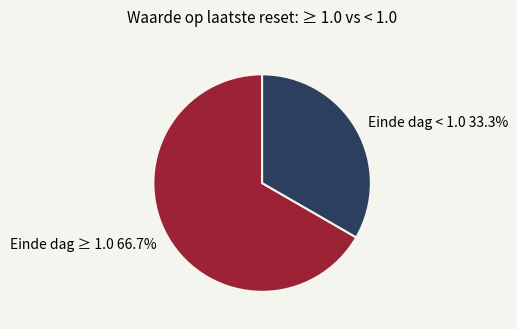

Is there a majority slice in this chart?

Yes